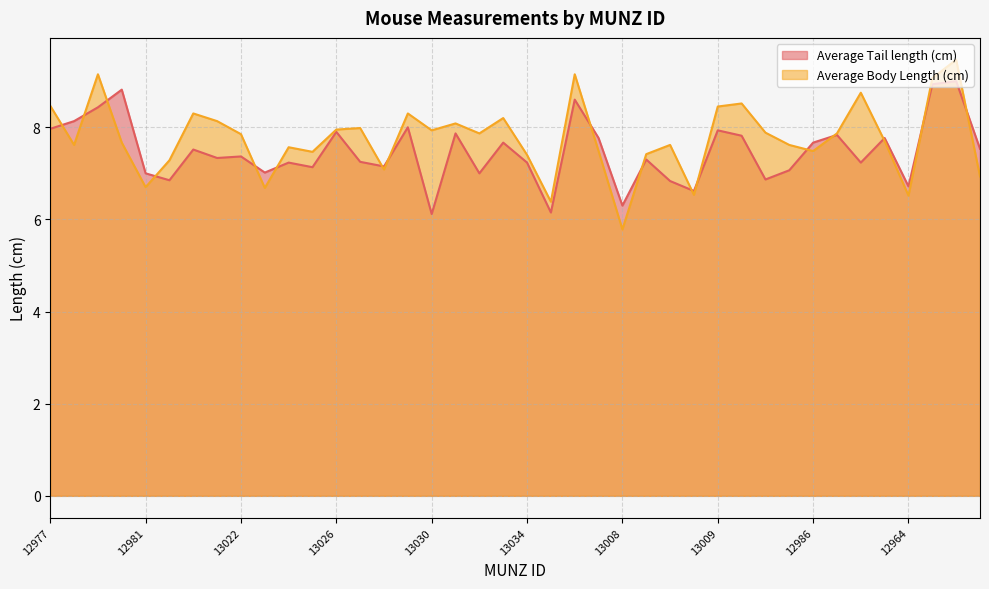

Is the value of Average Tail length (cm) at 12987 greater than the value of Average Body Length (cm) at 13012?

Yes